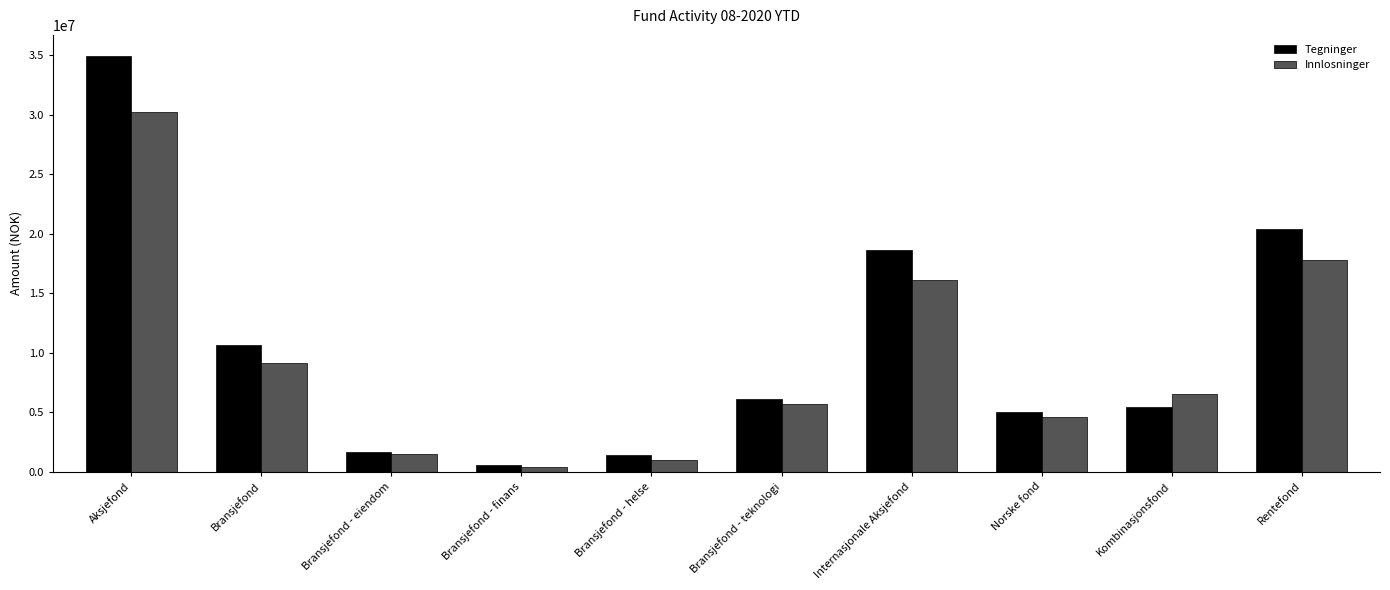

At Bransjefond - helse, list the series in order from smallest to largest.

Innlosninger, Tegninger